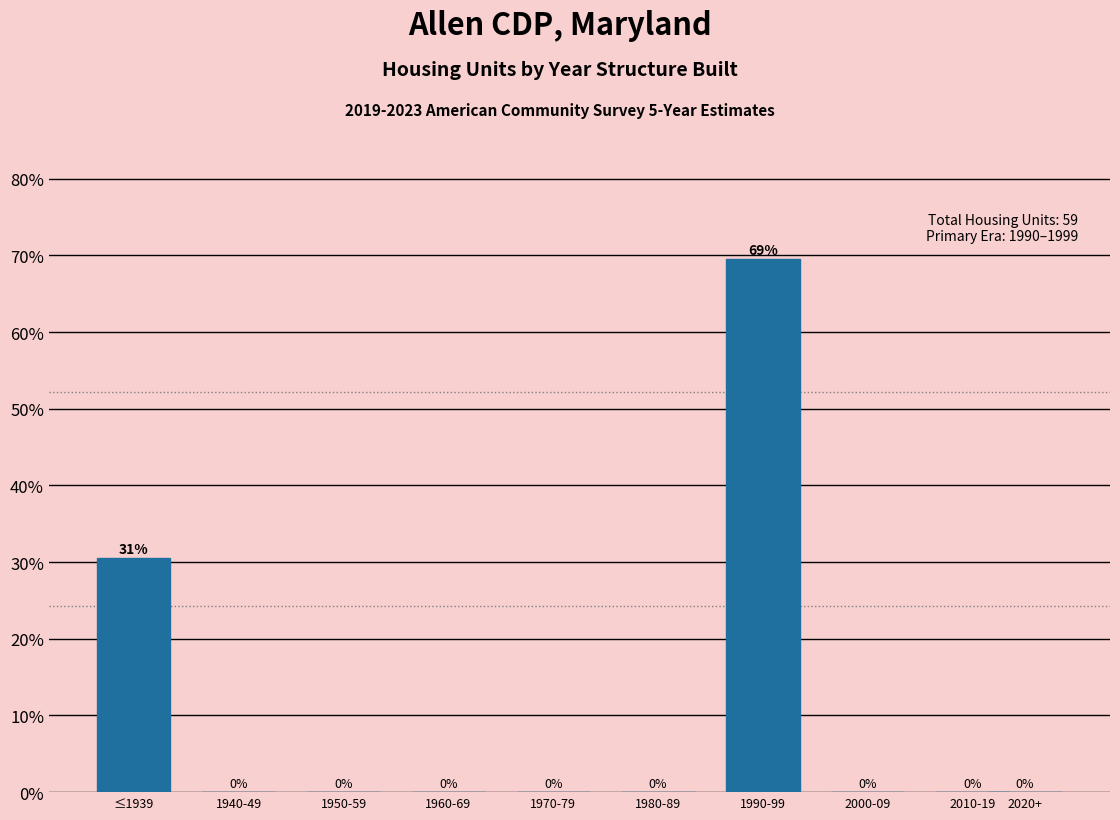

Between 1980-89 and ≤1939, which is larger?

≤1939